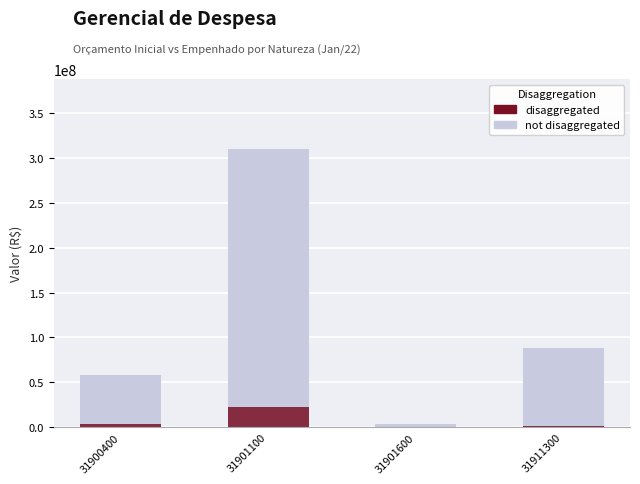

What is the value of the not disaggregated bar at the 3rd from the left?

3818286.0